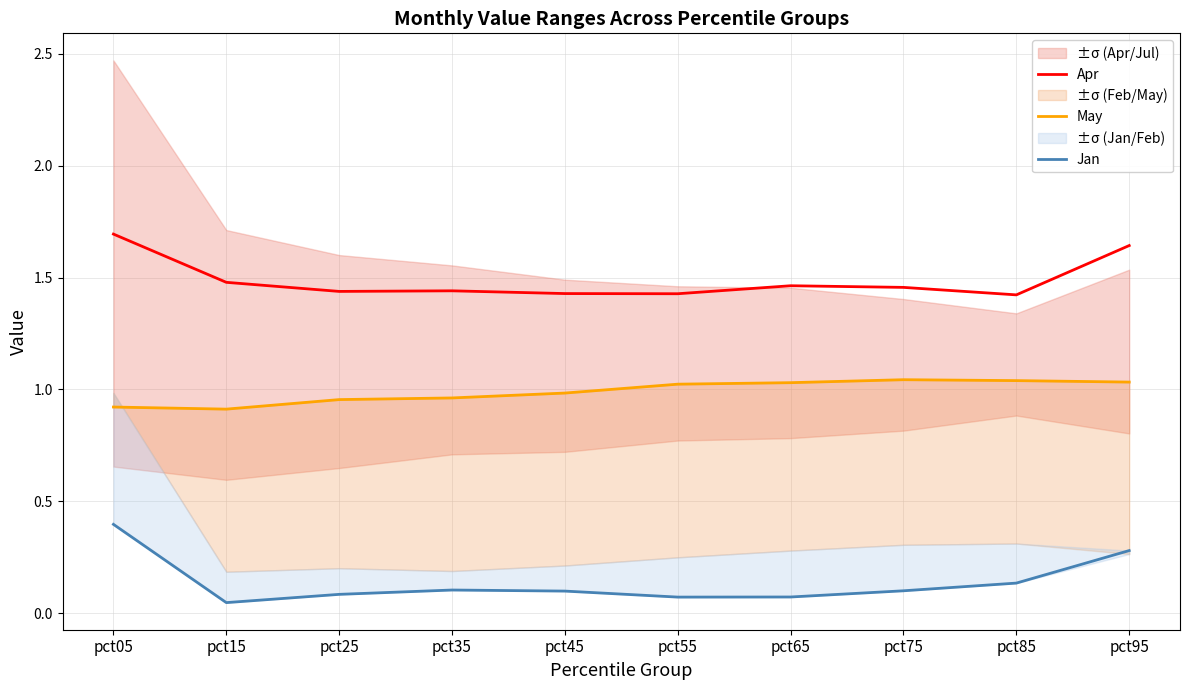

The May series shows 0.5 at pct45. True or false?

False